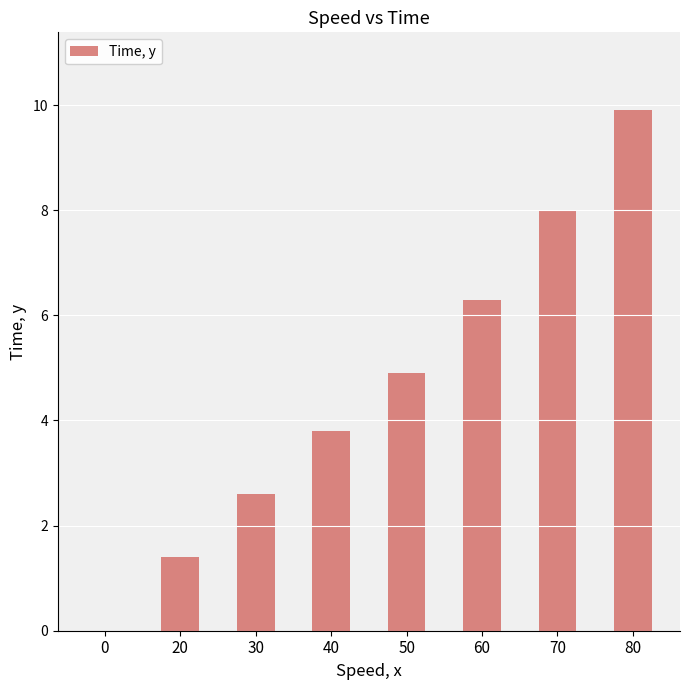

The chart shows a value of 2.5 at 60. True or false?

False